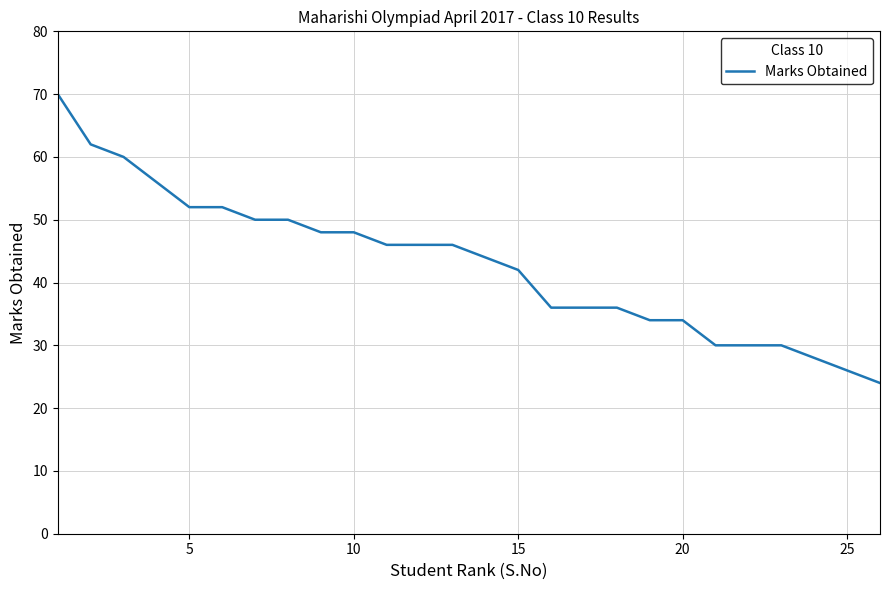

What is the difference between the maximum and minimum values?

46